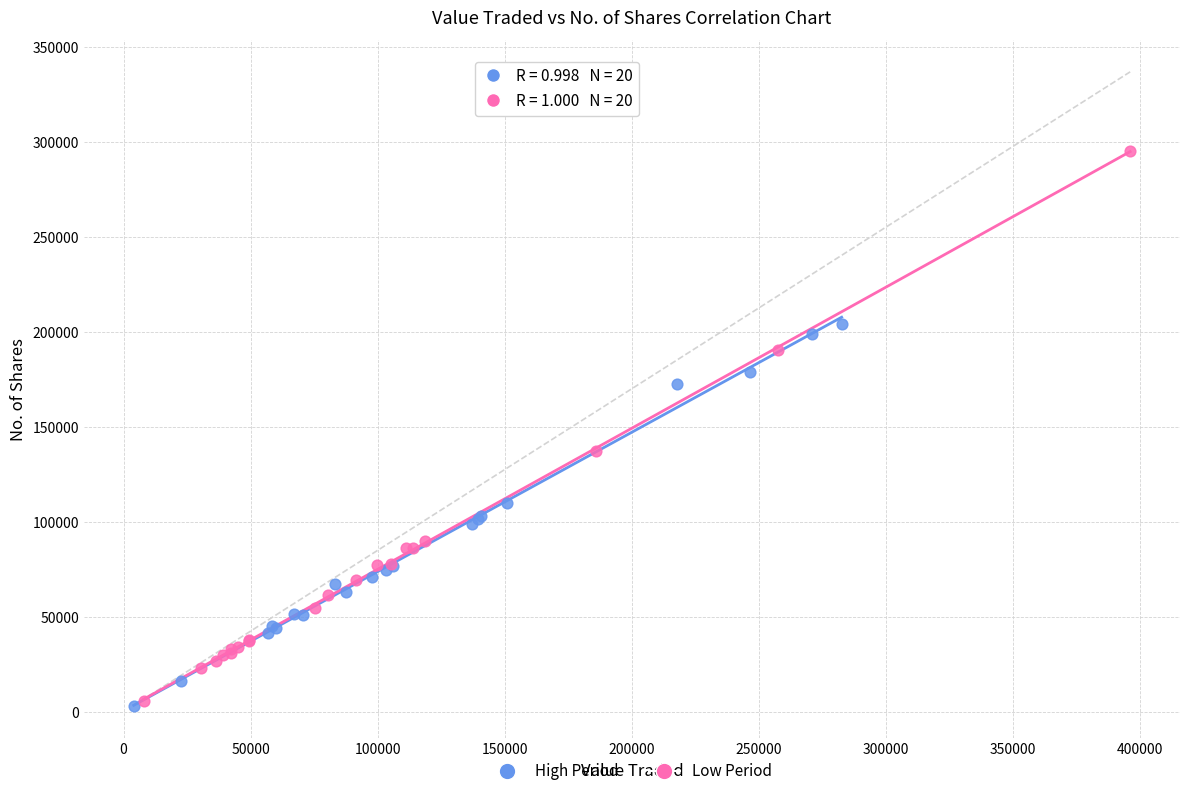

What are all the series names shown in the legend?

High Period, Low Period